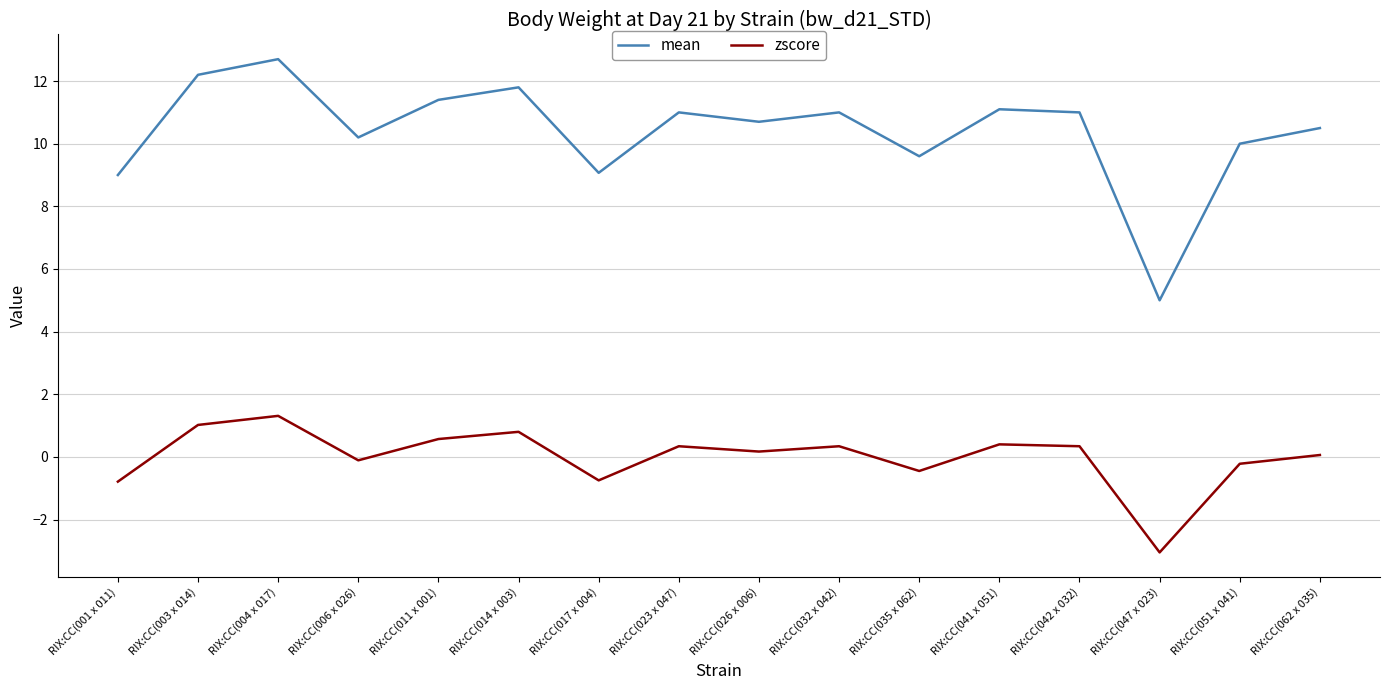

What is the difference between the highest and lowest values at RIX:CC(017 x 004)?

9.8